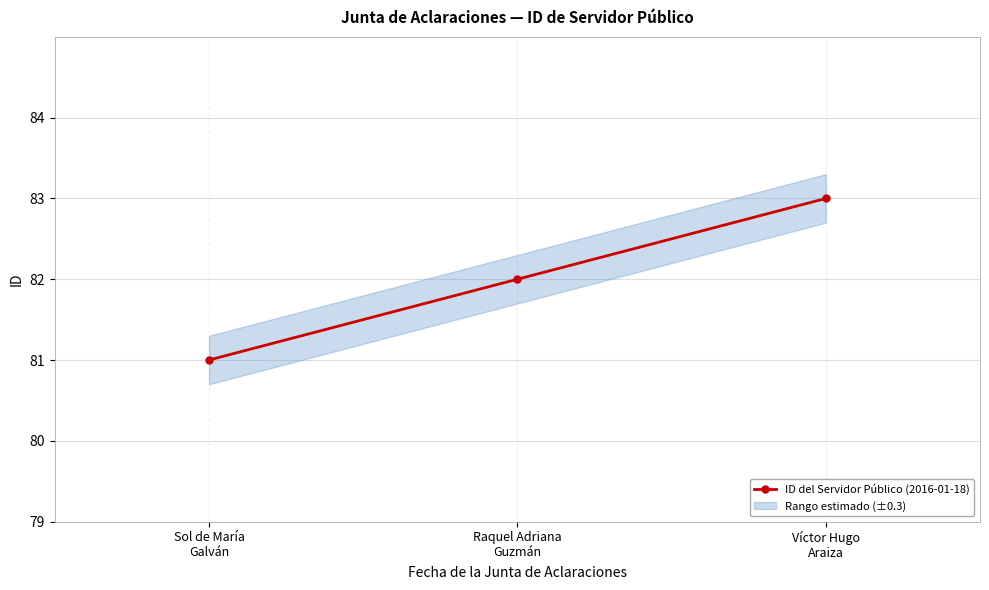

How many categories are shown in the chart?

3